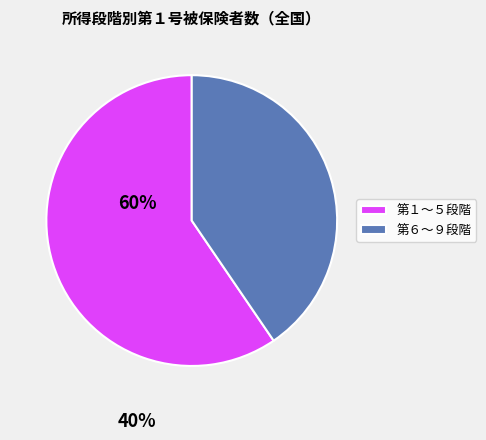

Does any single category account for the majority?

Yes